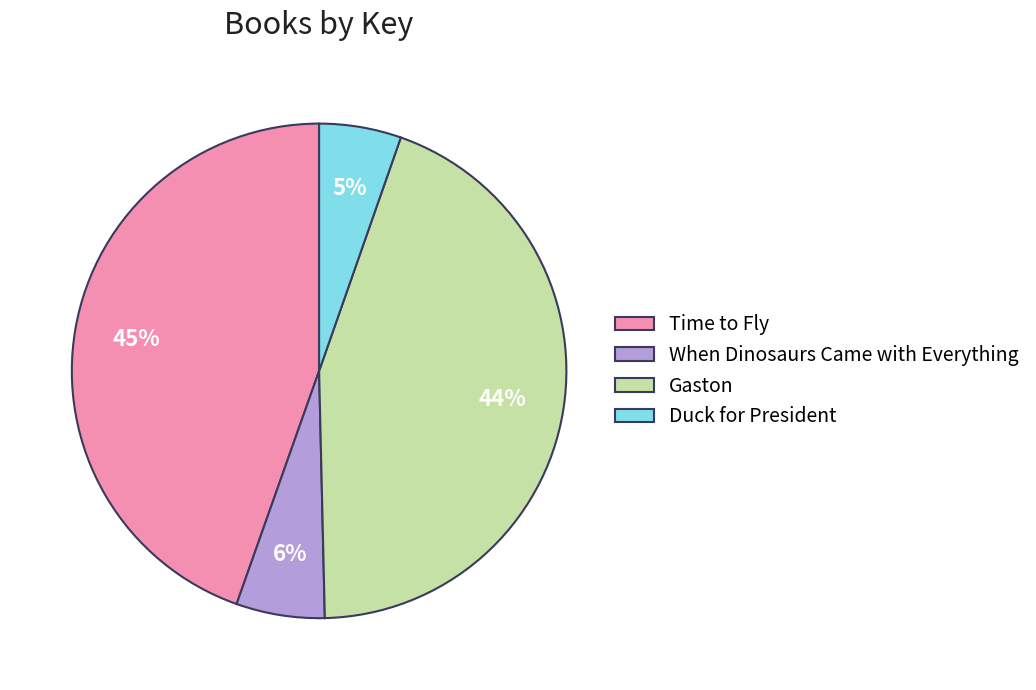

To the nearest percent, what is the average slice percentage?

25%